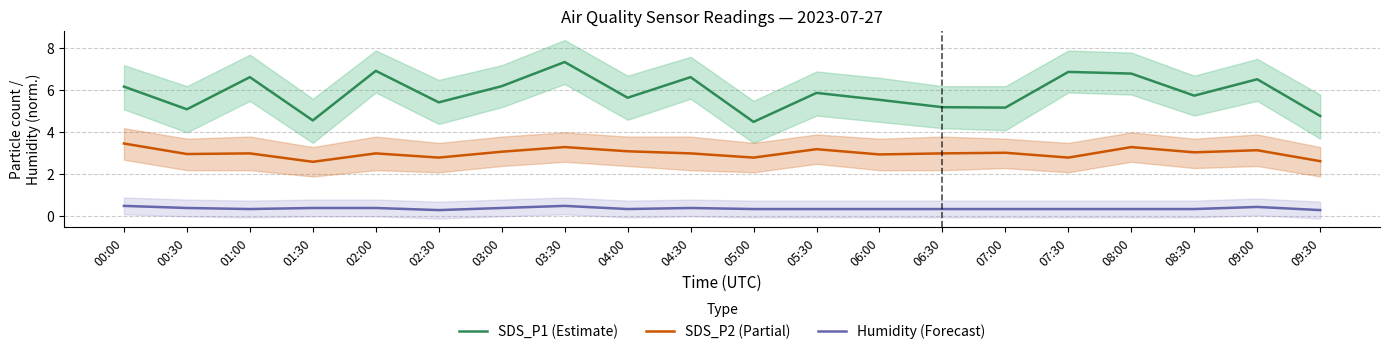

What is the minimum value for SDS_P2 (Partial)?

2.6